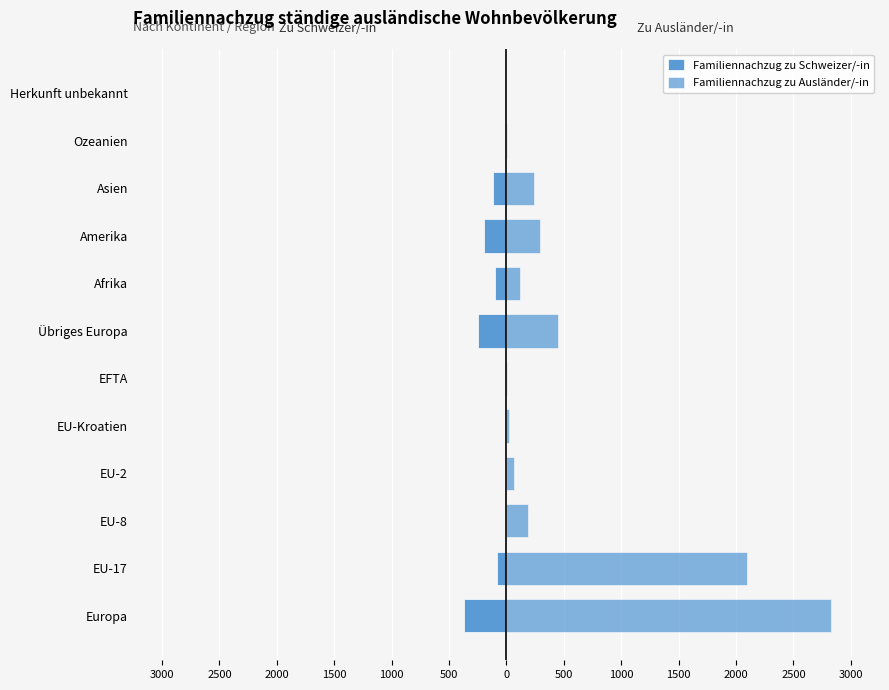

Between Herkunft unbekannt and EU-2, which is larger?

Herkunft unbekannt